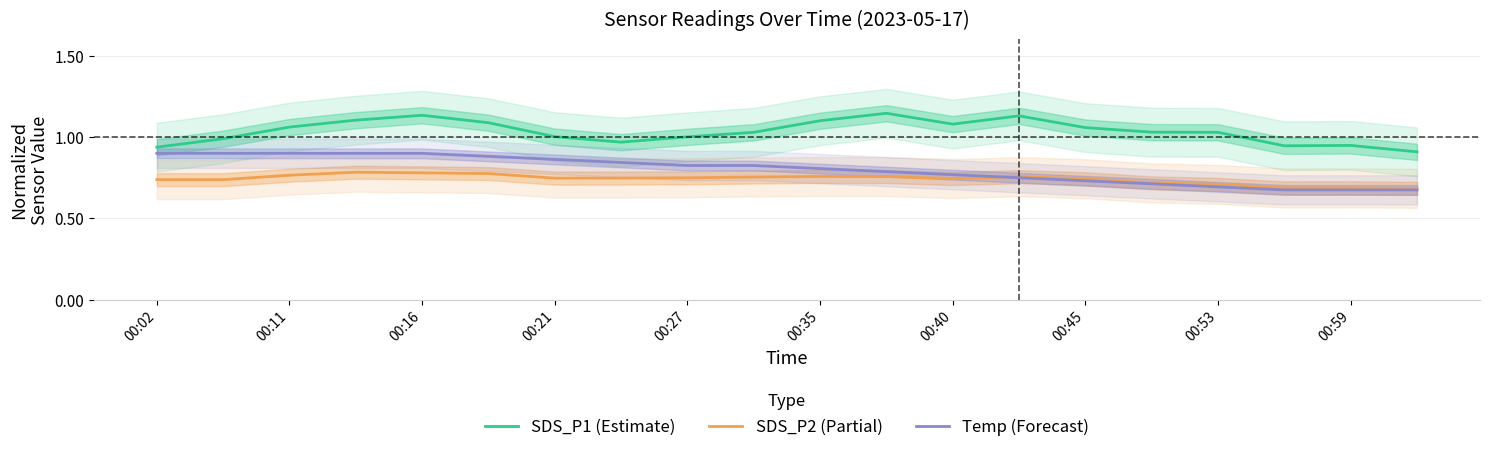

What is the sum of all SDS_P1 (Estimate) values?

20.7